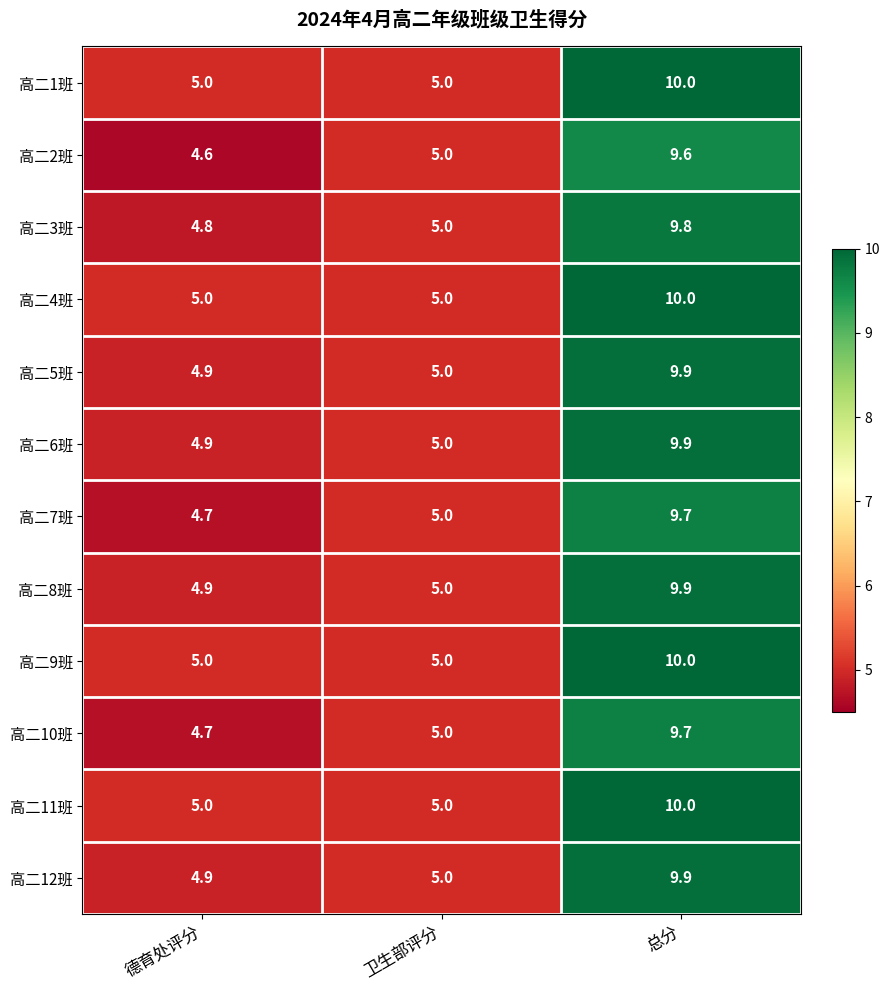

What is the difference between the second highest and minimum values in the 高二7班 series?

0.3